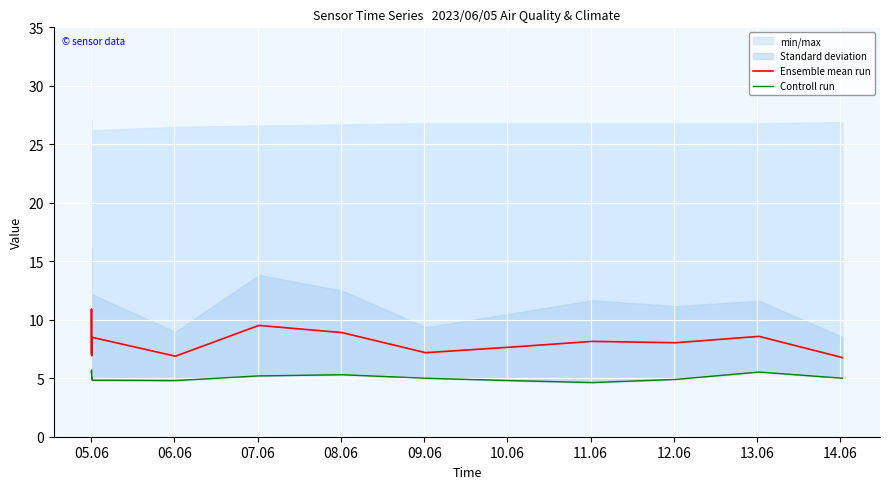

What is the minimum value for Ensemble mean run?

6.8